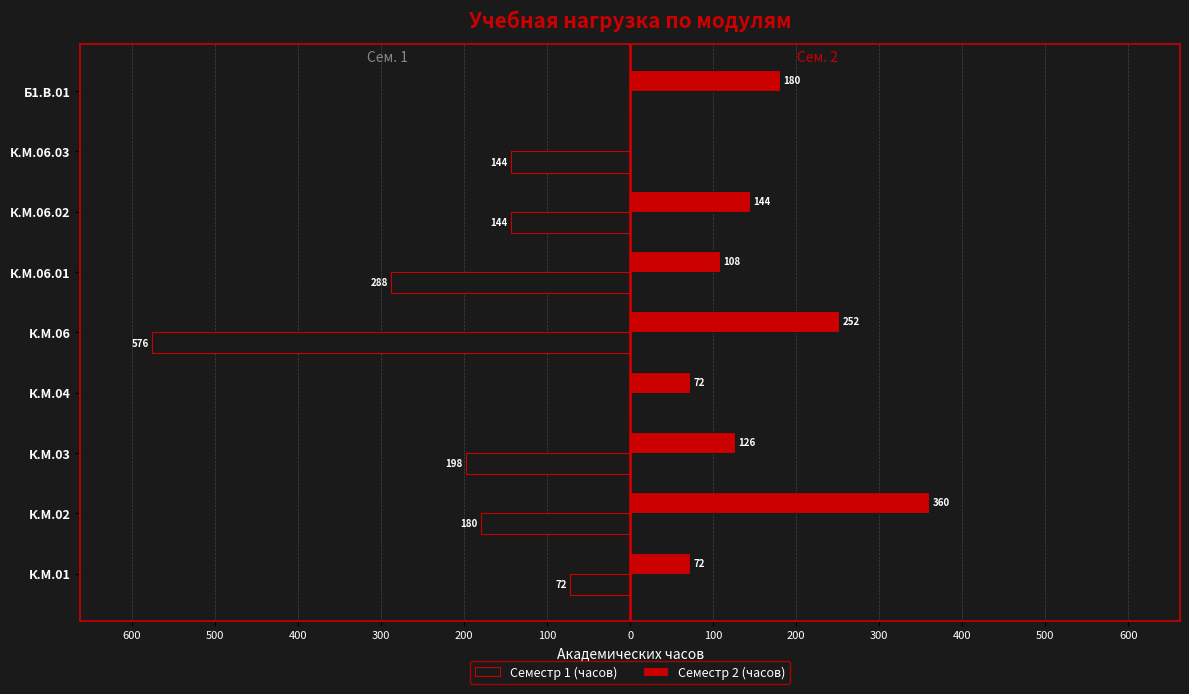

What is the average value of the Семестр 1 (часов) series?

-178